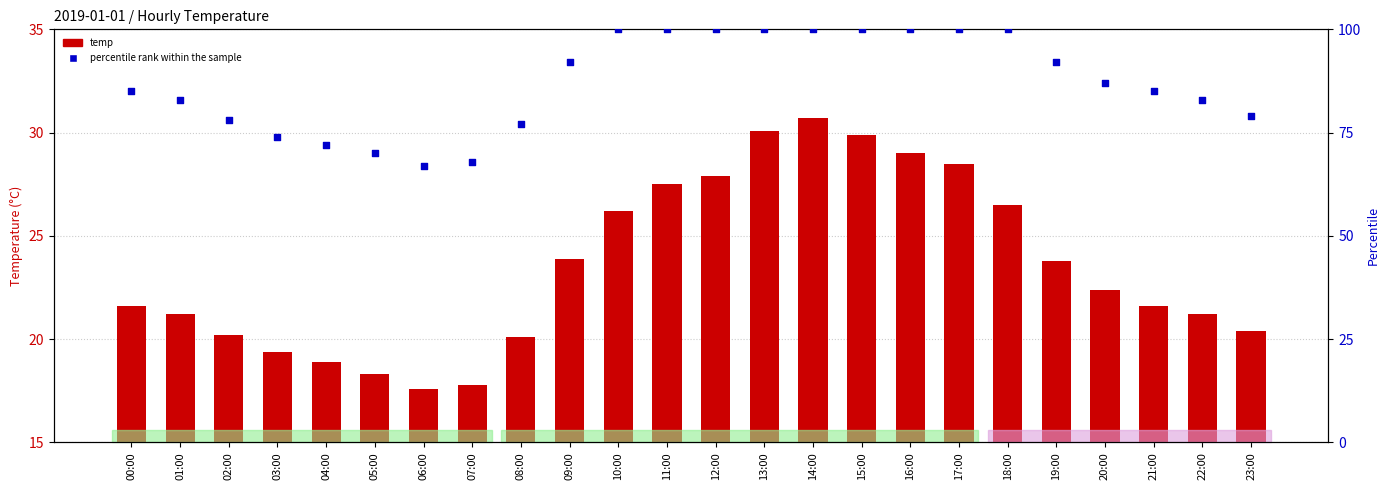

Which series has the largest total across all categories?

percentile rank within the sample